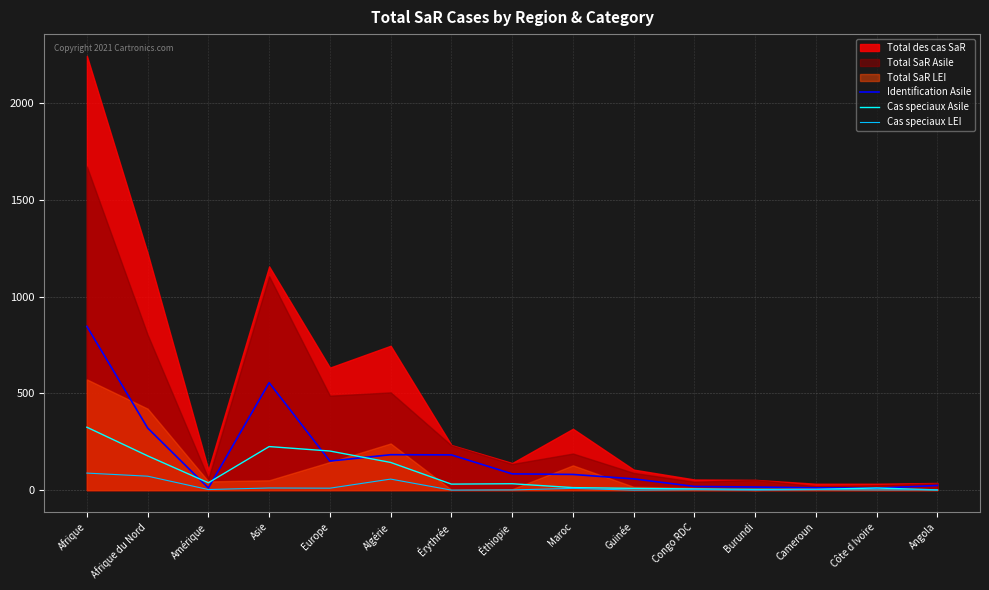

At which label does Identification Asile reach its minimum?

Côte d Ivoire